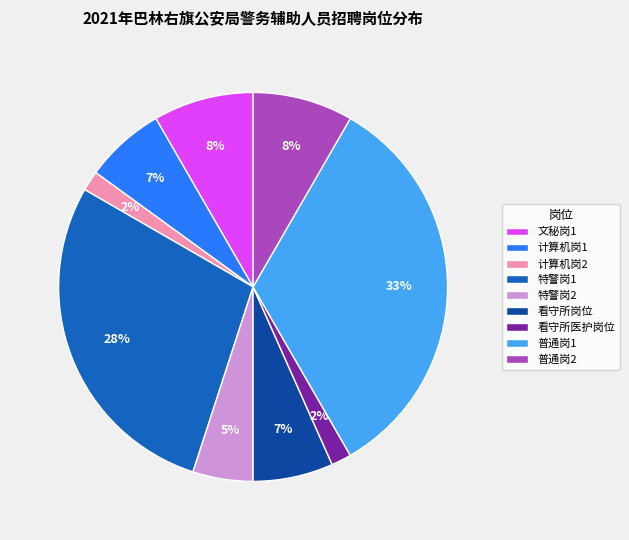

Count the number of slices in the pie.

9